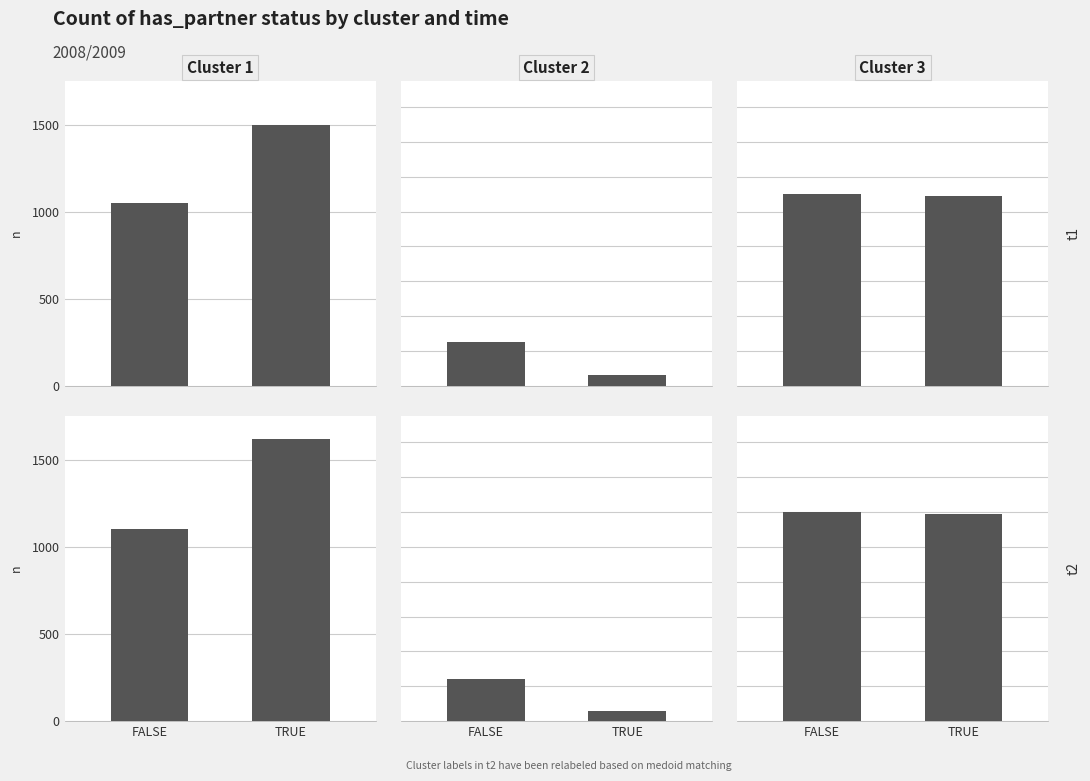

What is the sum of the values at FALSE and TRUE?

2390